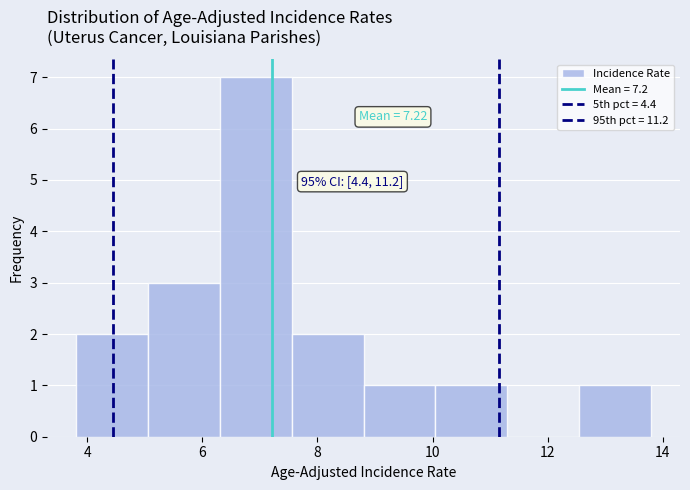

Over which range of the x-axis is the bar tallest?

6.30 to 7.55